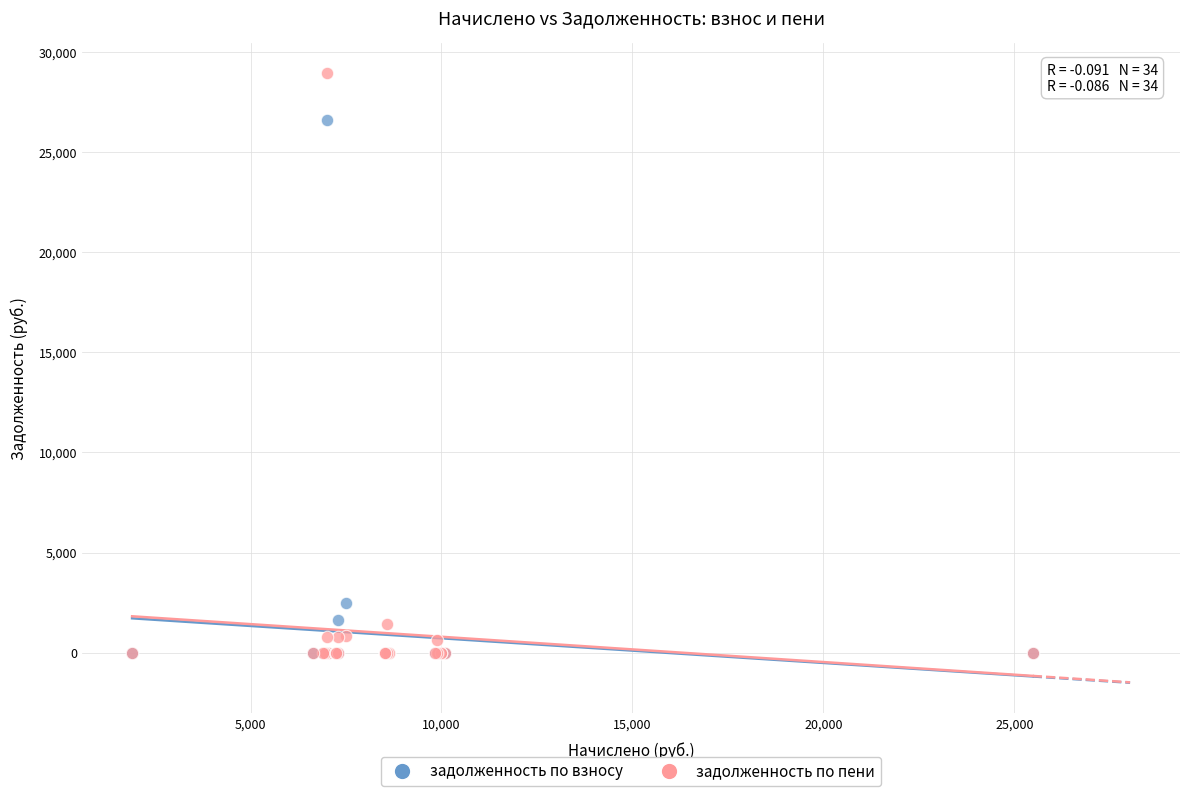

Which series has the widest spread of Y values?

задолженность по пени